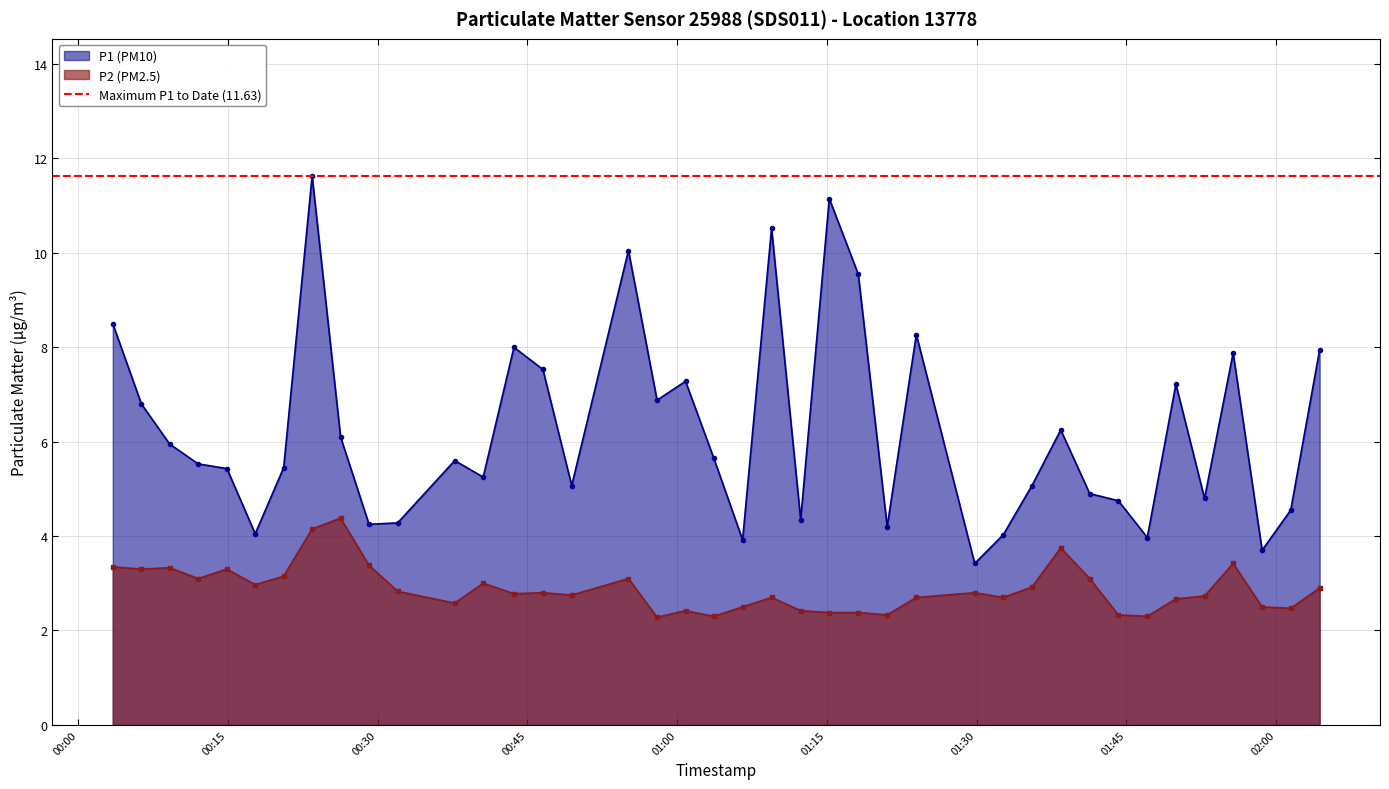

Which has a higher value, 2022-10-16T00:57:59 or 2022-10-16T01:29:48?

2022-10-16T00:57:59